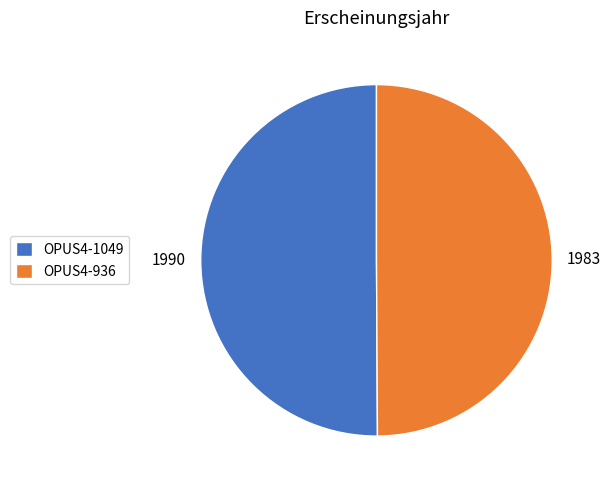

True or false: OPUS4-936 accounts for 41% of the total.

False